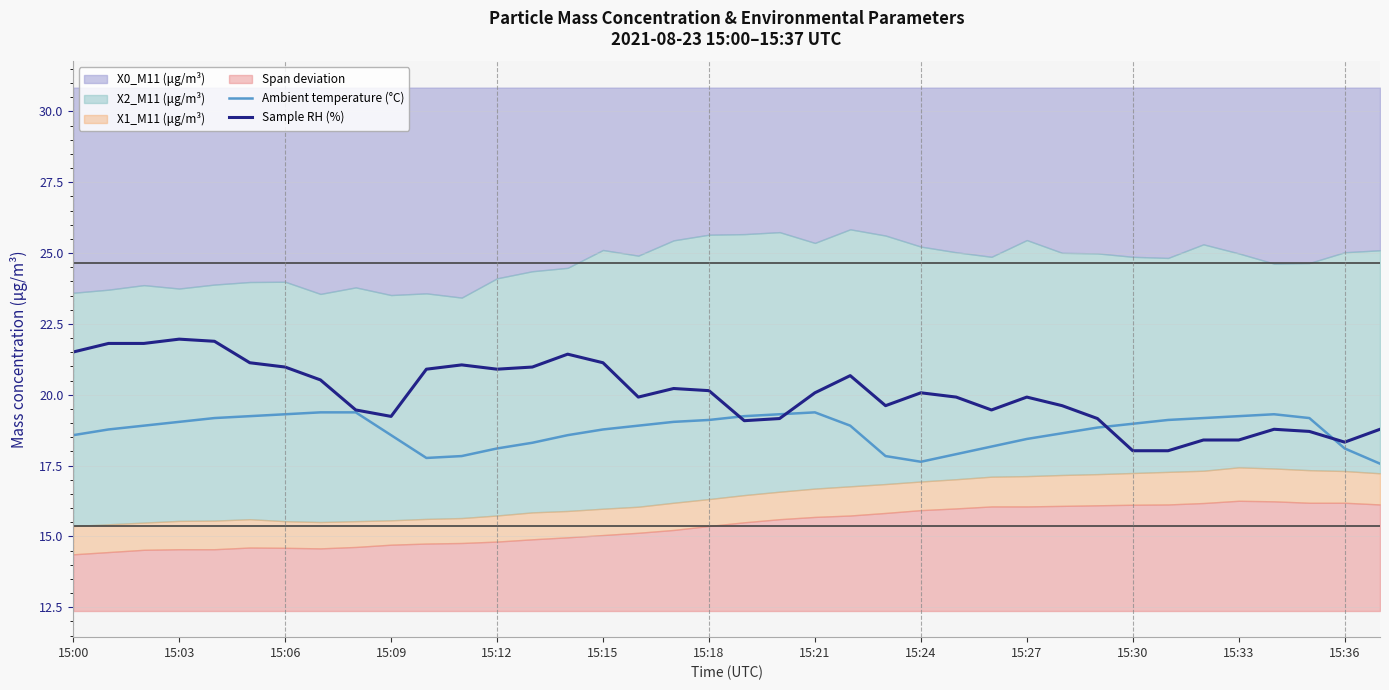

How many categories are shown in the chart?

38